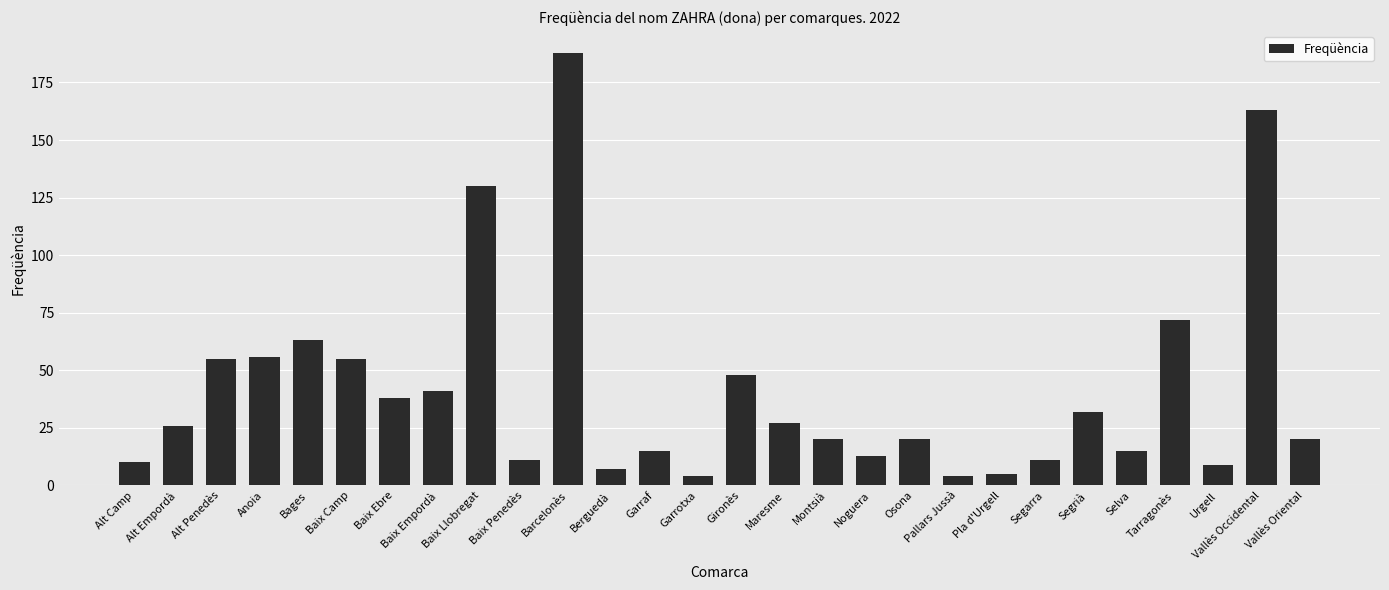

Which category has the highest value across all series?

Barcelonès